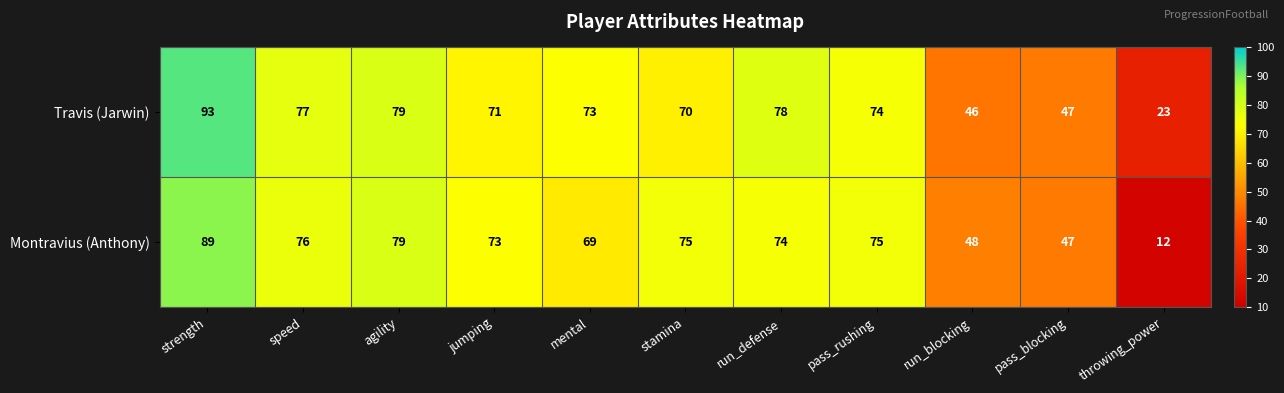

How many data points in Montravius (Anthony) are less than 74?

5